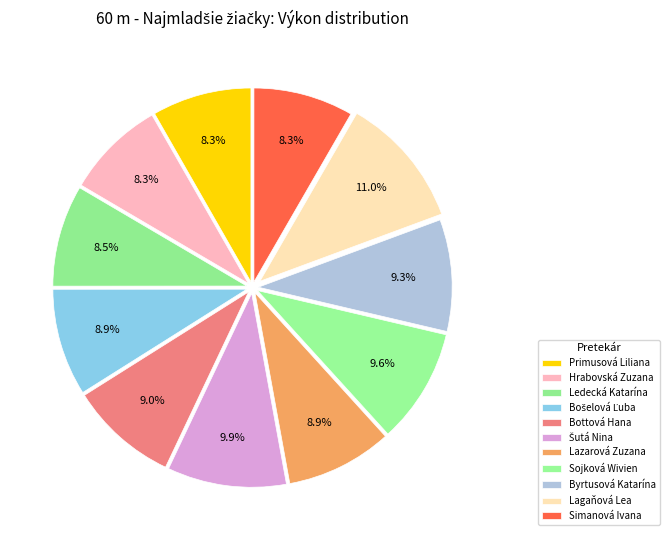

Count the number of slices in the pie.

11